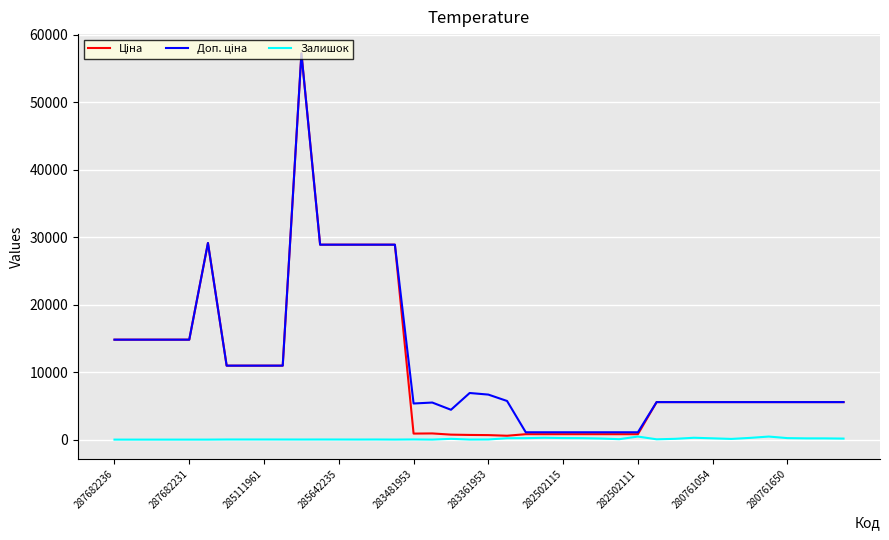

What is the greatest value displayed?

57258.0